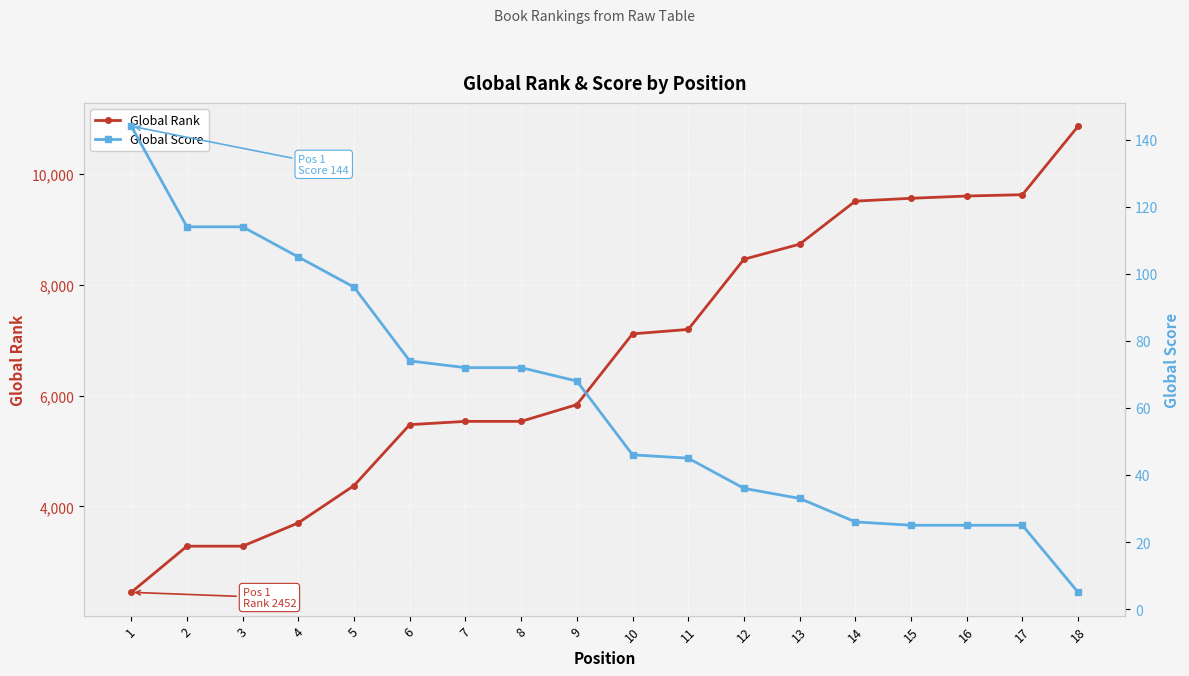

At which label does Global Score first exceed 68?

1